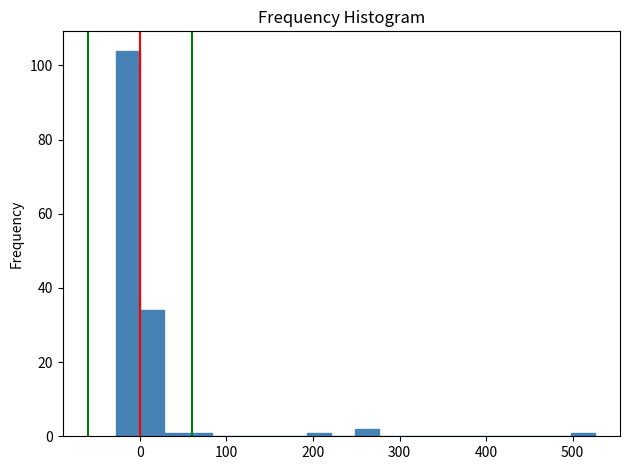

Around what value on the x-axis is the tallest bar? Give the approximate position of its centre, as read against the axis.

-10